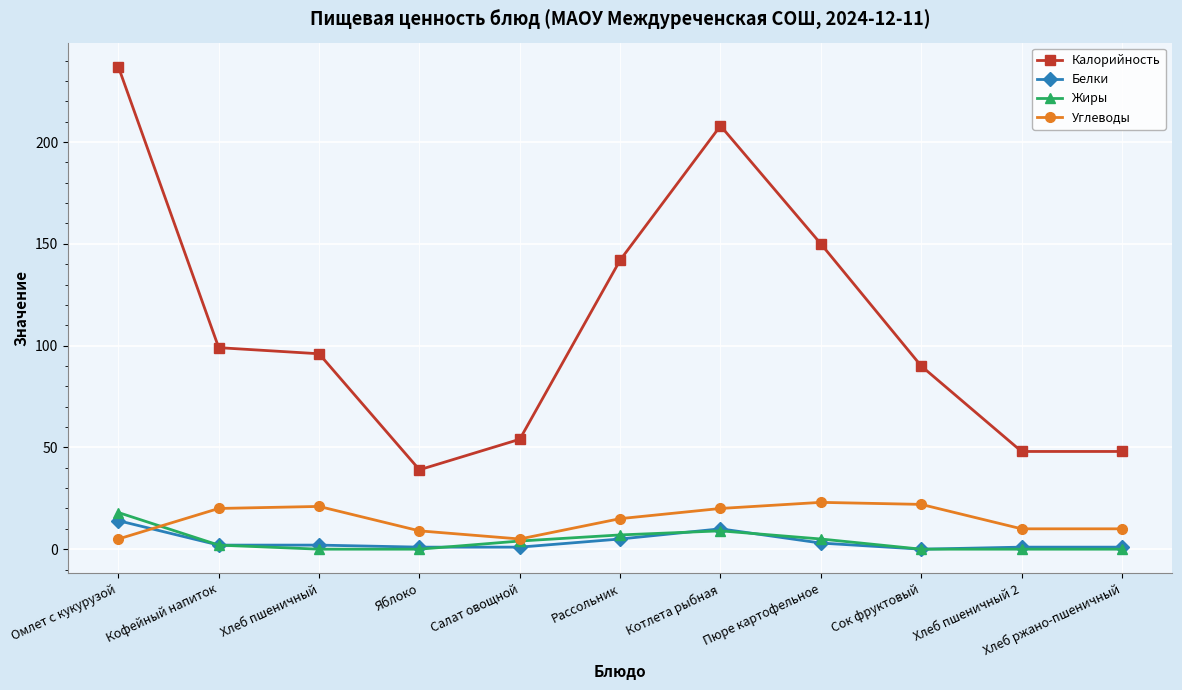

At how many categories does at least one series exceed 66?

7